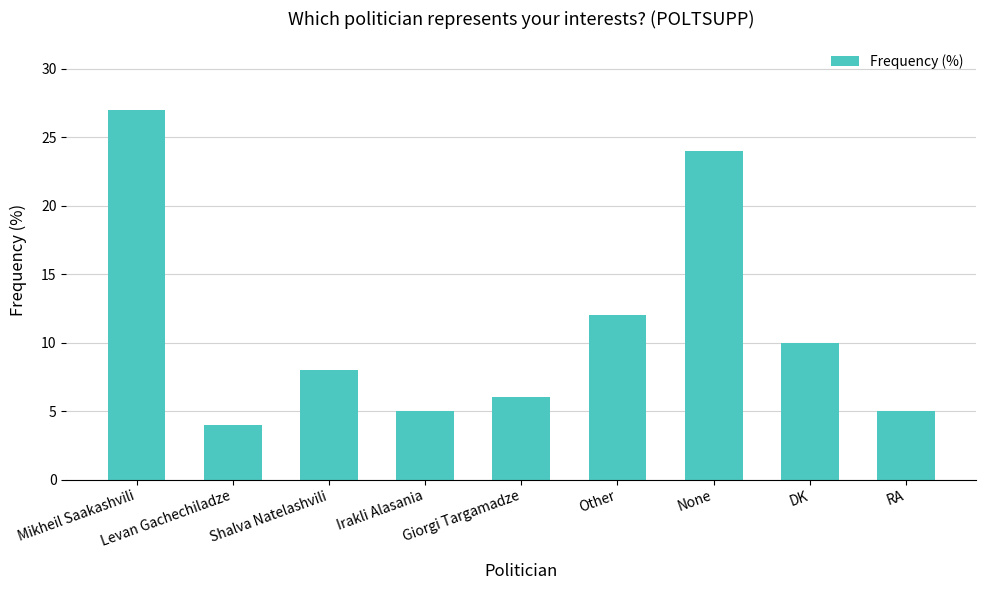

What position from the left is Other?

6